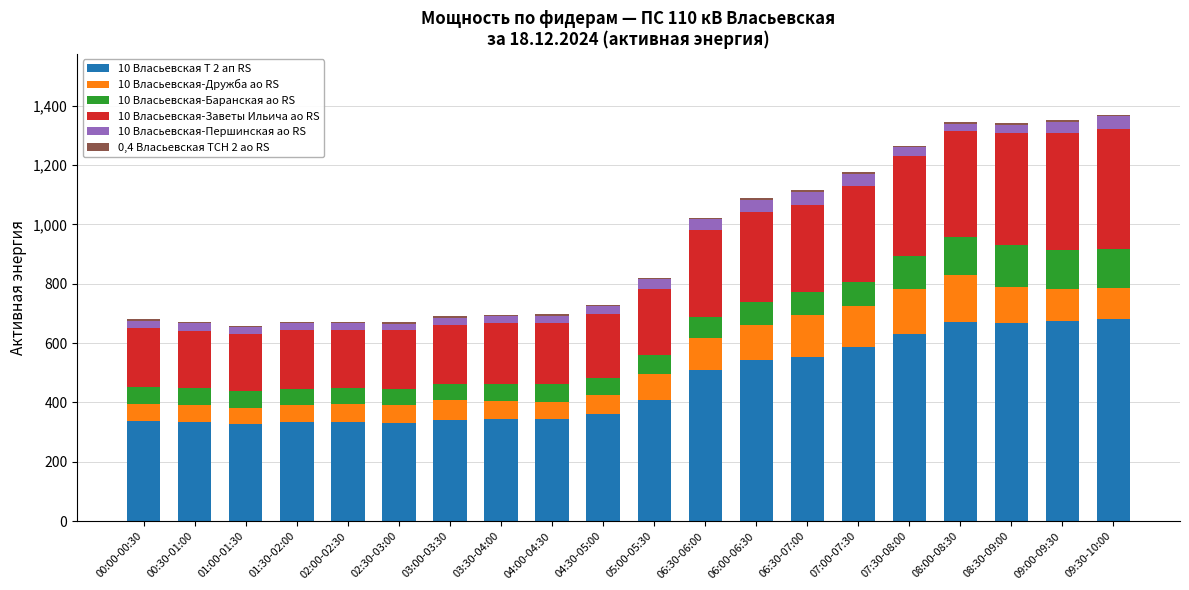

What is the sum of all 0,4 Власьевская ТСН 2 ао RS values?

101.3